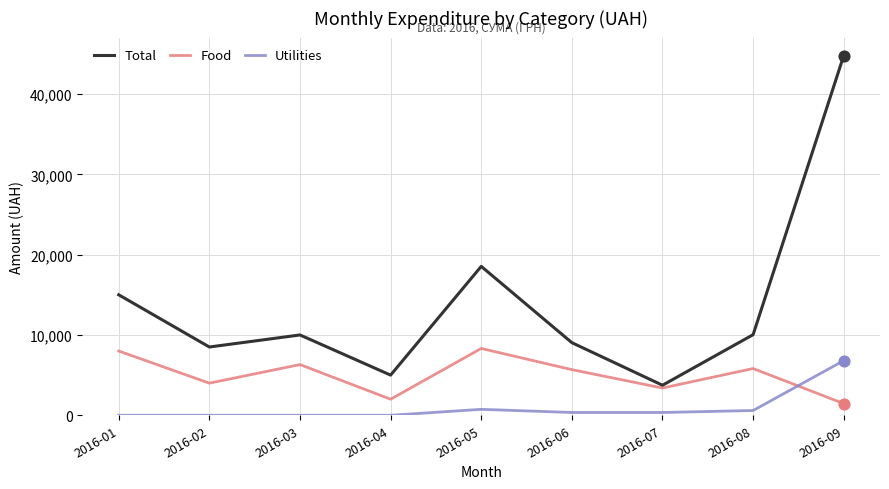

At which category is the sum across all series the highest?

2016-09